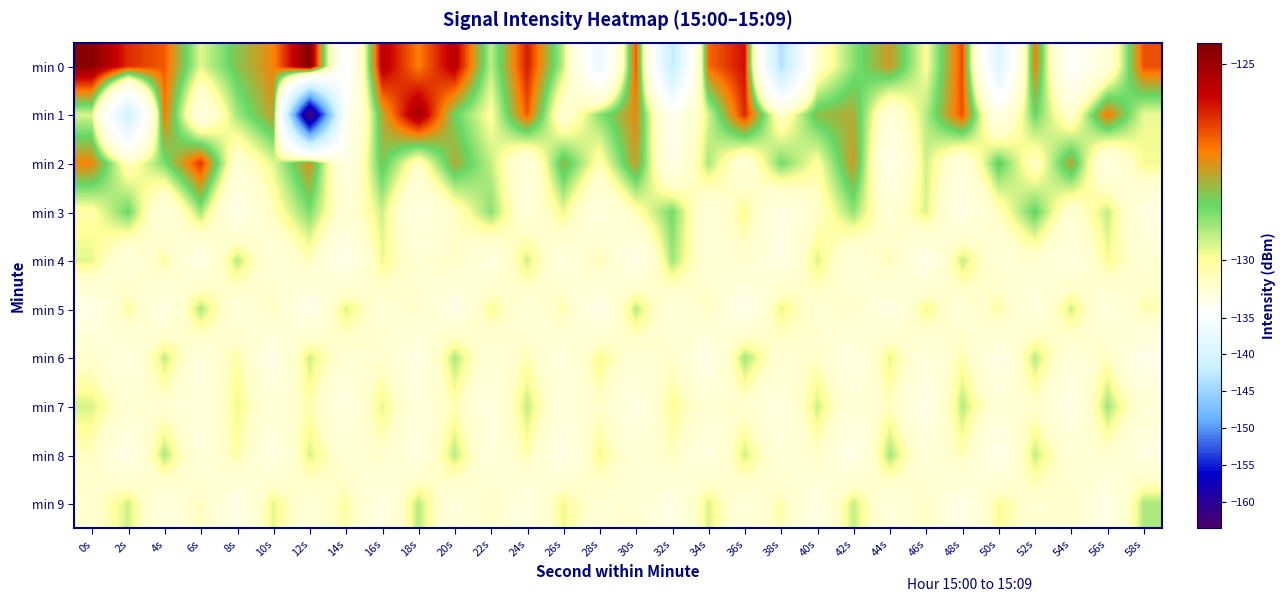

At which category is the sum across all series the highest?

16s